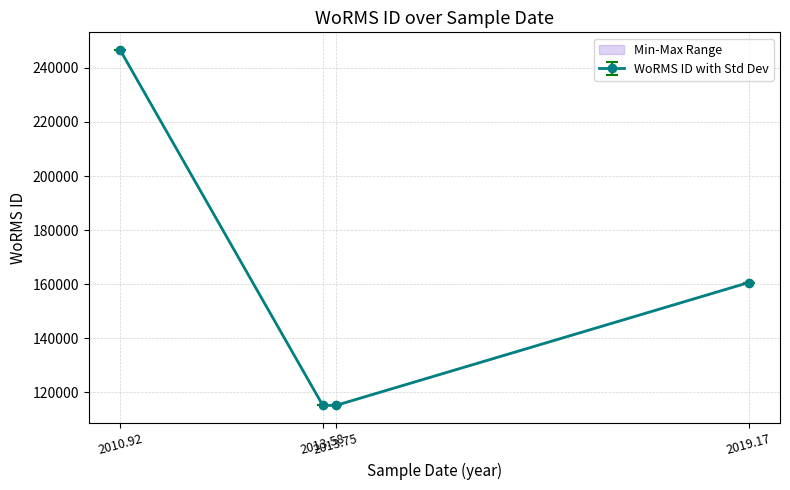

How many distinct data groups are displayed?

1